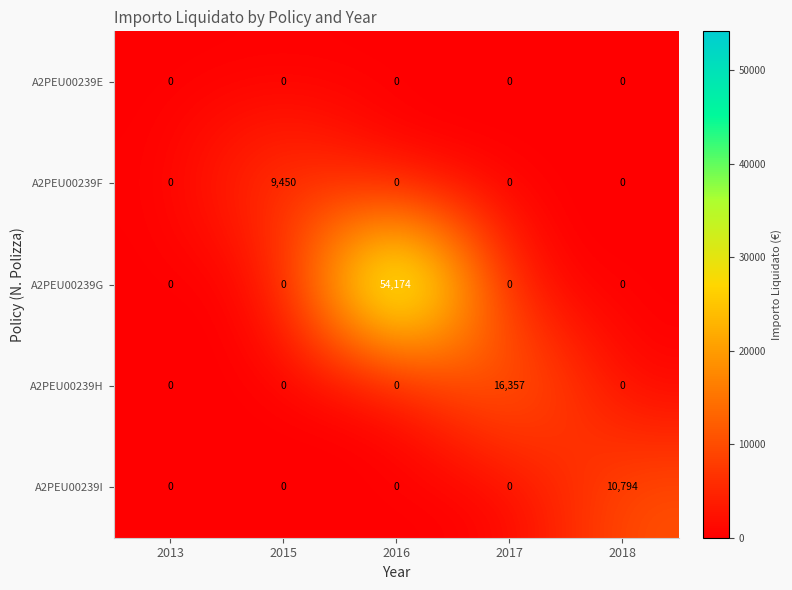

What is the average value of the A2PEU00239F series?

1890